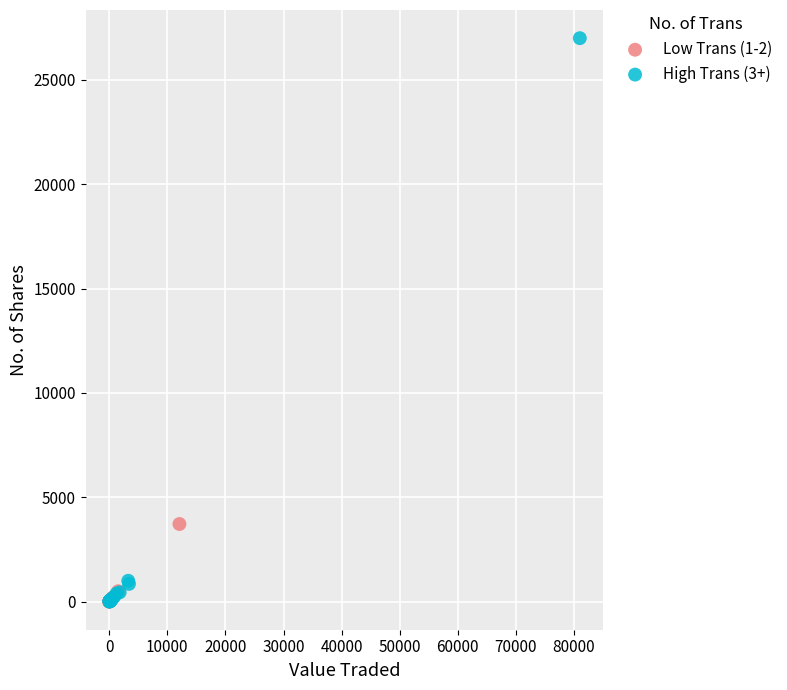

Which series reaches the maximum Y coordinate?

High Trans (3+)